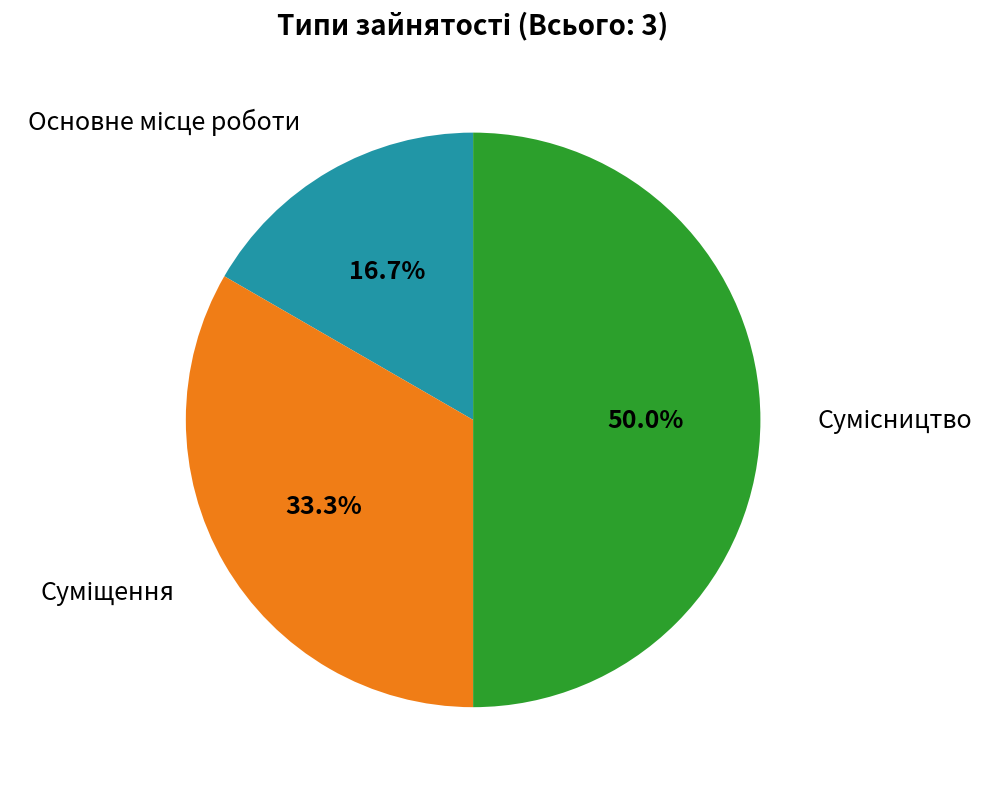

Count the number of slices in the pie.

3